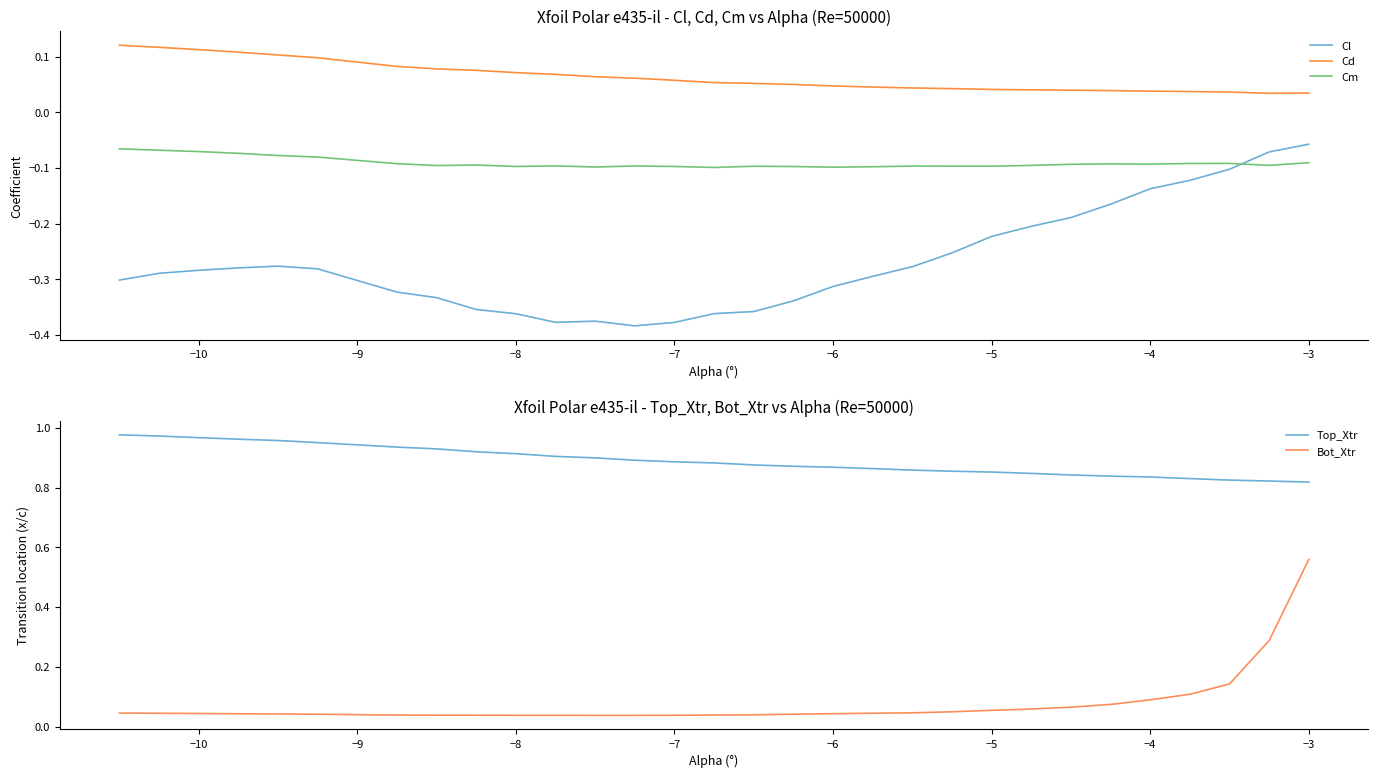

True or false: Cl has a value of -0.4 at −6.

False